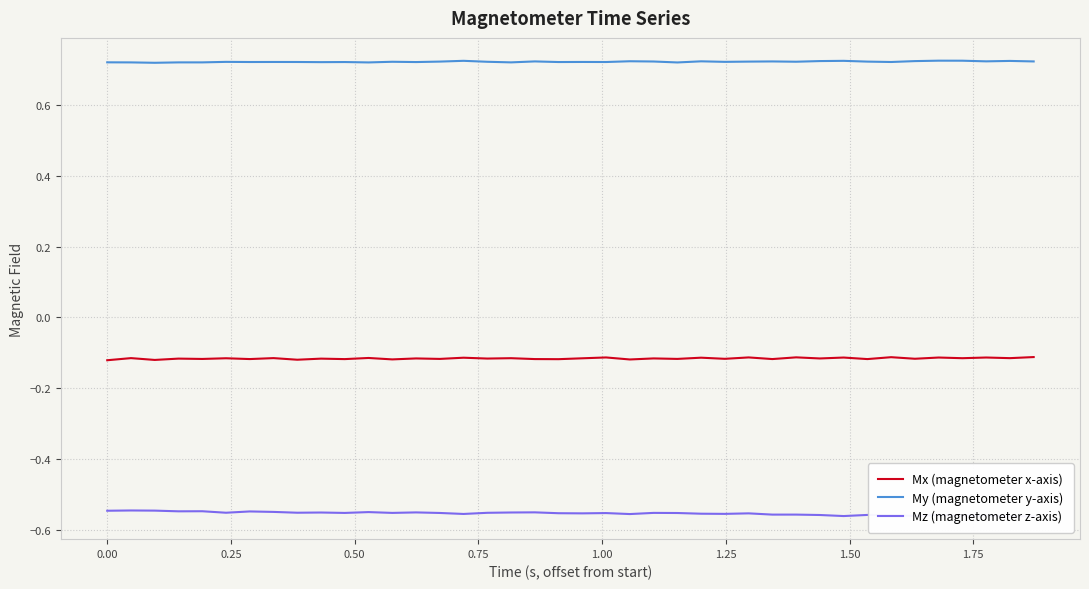

Rank the series by their maximum value, from lowest to highest.

Mz (magnetometer z-axis), Mx (magnetometer x-axis), My (magnetometer y-axis)